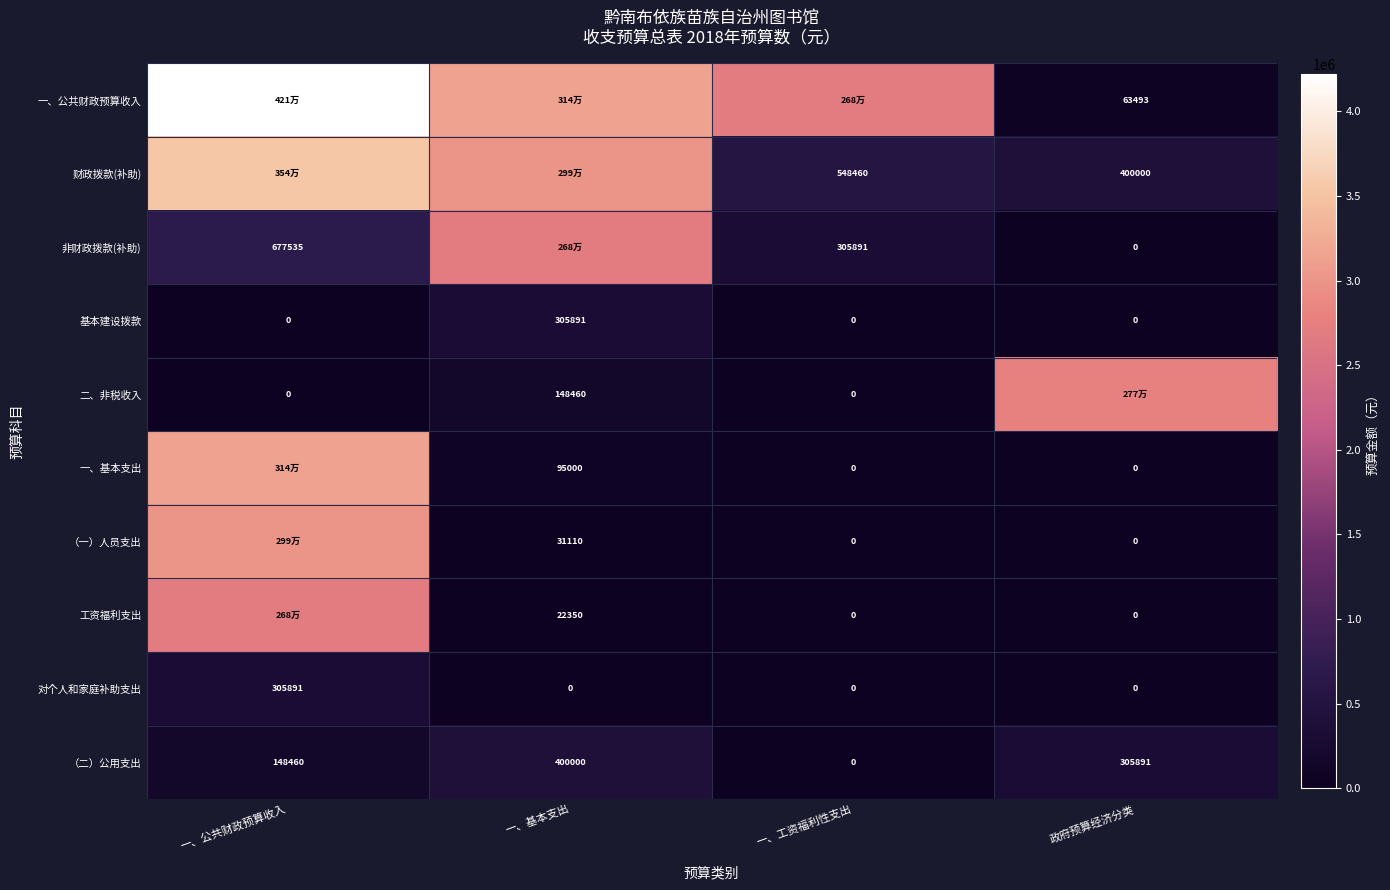

What is the sum of all （二）公用支出 values?

854351